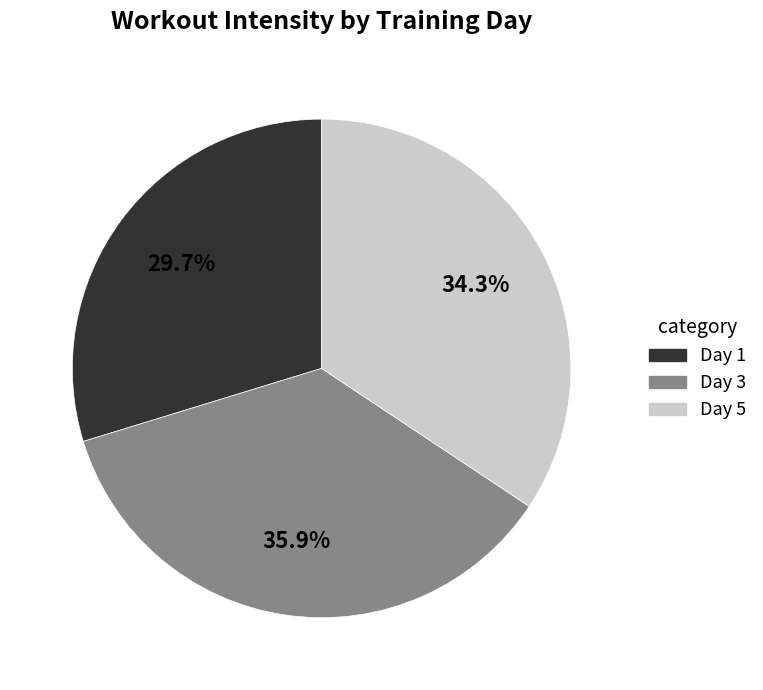

To the nearest percent, what percentage of the pie is Day 3?

36%